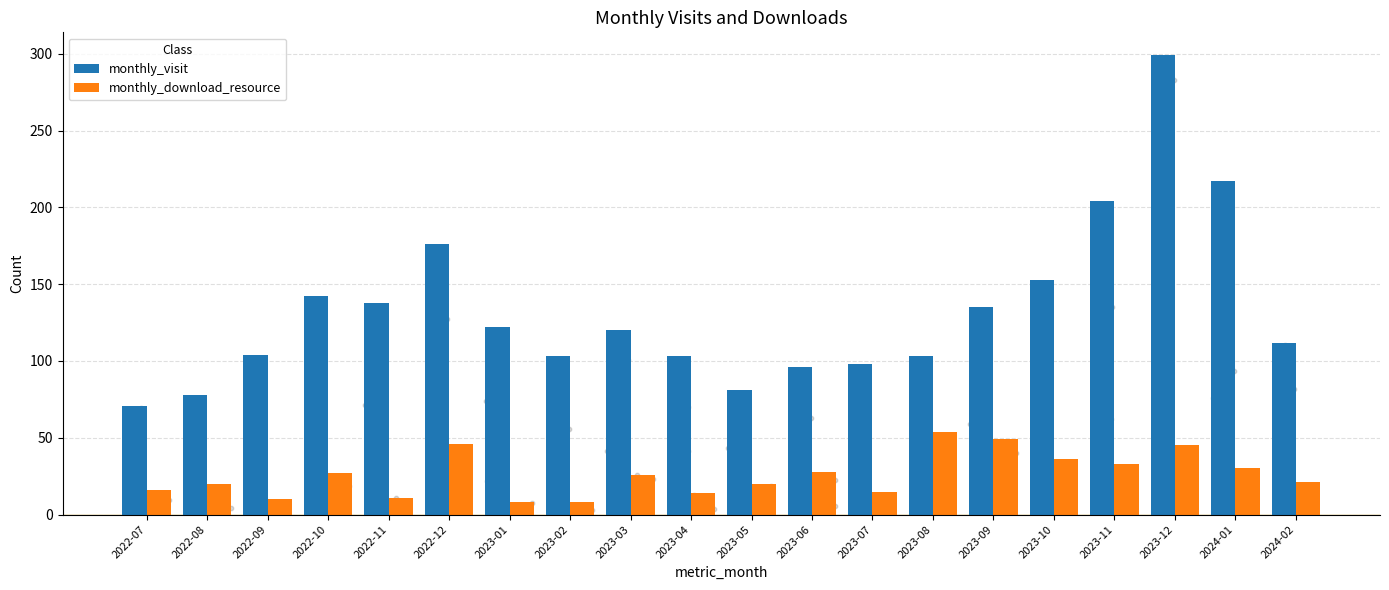

Which series contains the lowest Y value?

monthly_download_resource